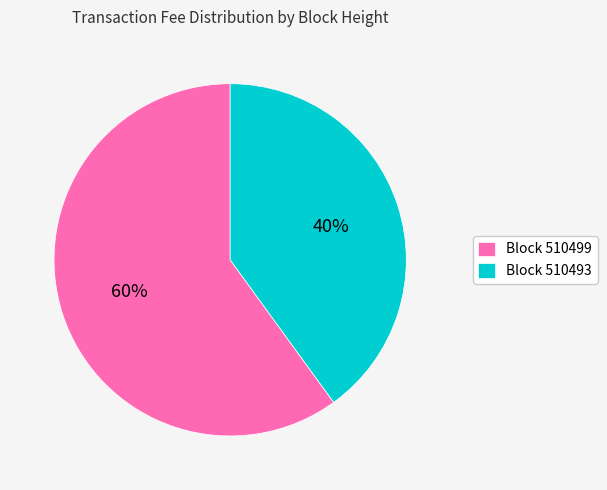

Which slice is the largest?

Block 510499